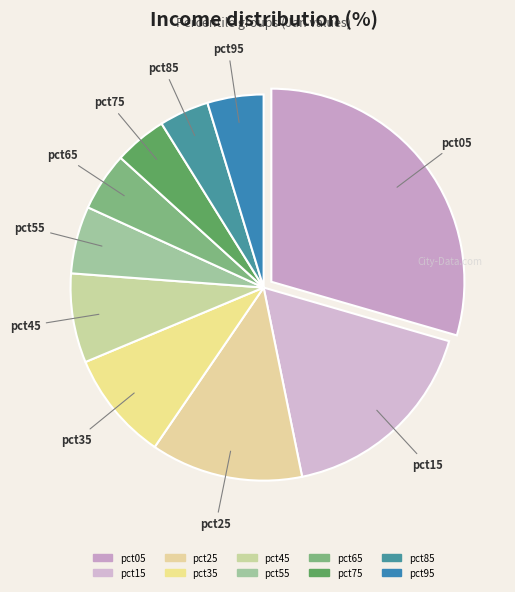

To the nearest percent, what is the average slice percentage?

10%